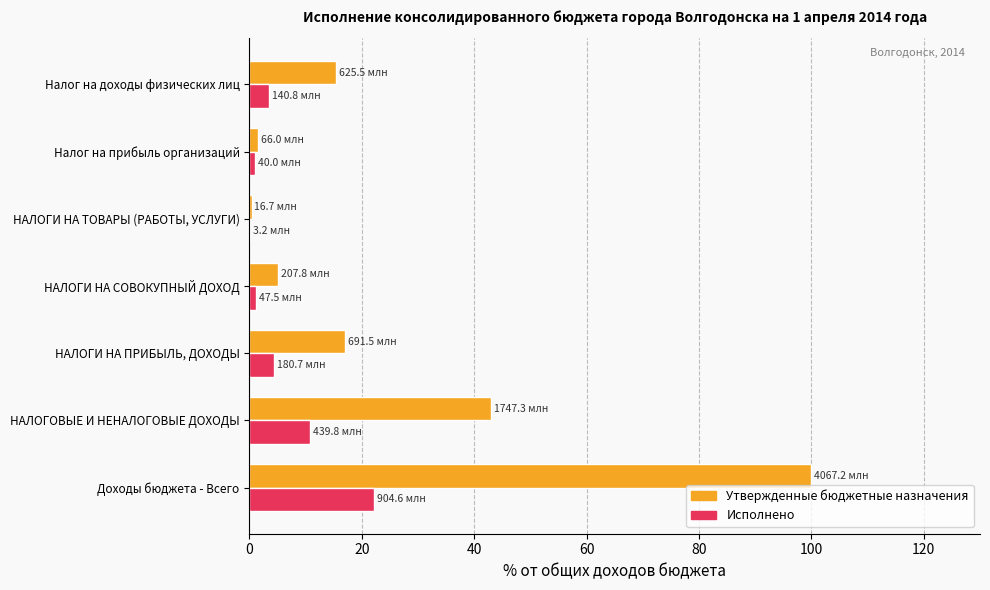

The value of Утвержденные бюджетные назначения at Налог на доходы физических лиц is 9.1. True or false?

False